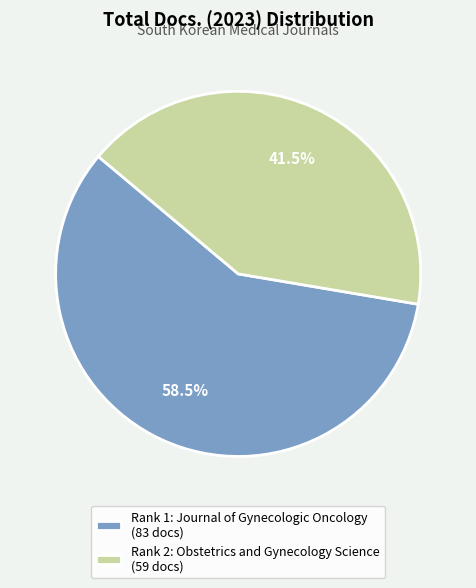

Which category has the smallest portion of the pie?

Rank 2: Obstetrics and Gynecology Science (59 docs)